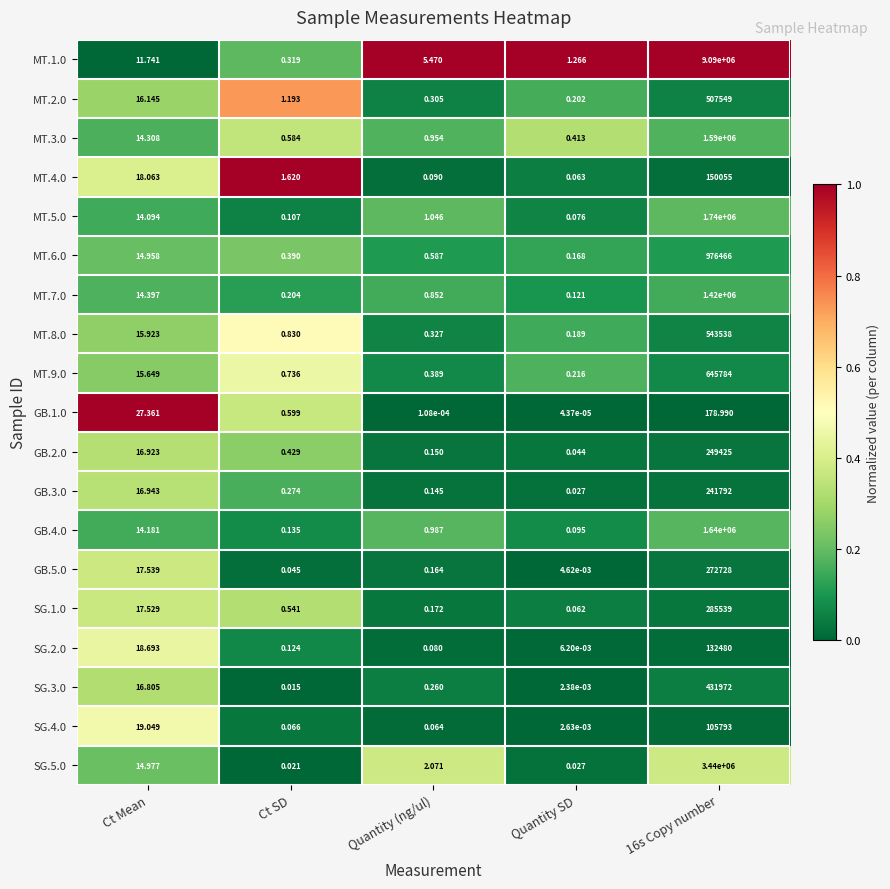

At which label is MT.9.0 closest to 322892?

Ct Mean